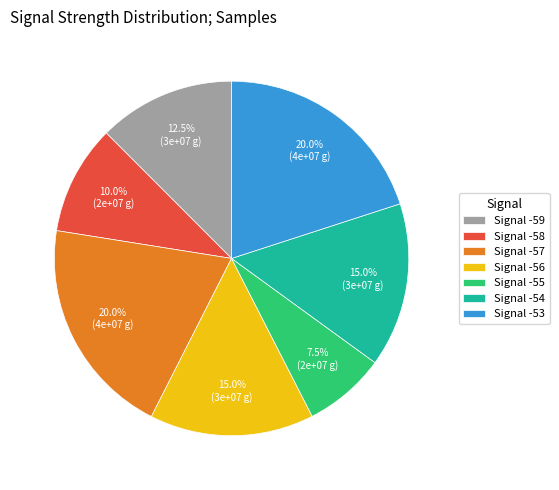

Which has a higher value, Signal -59 or Signal -54?

Signal -54